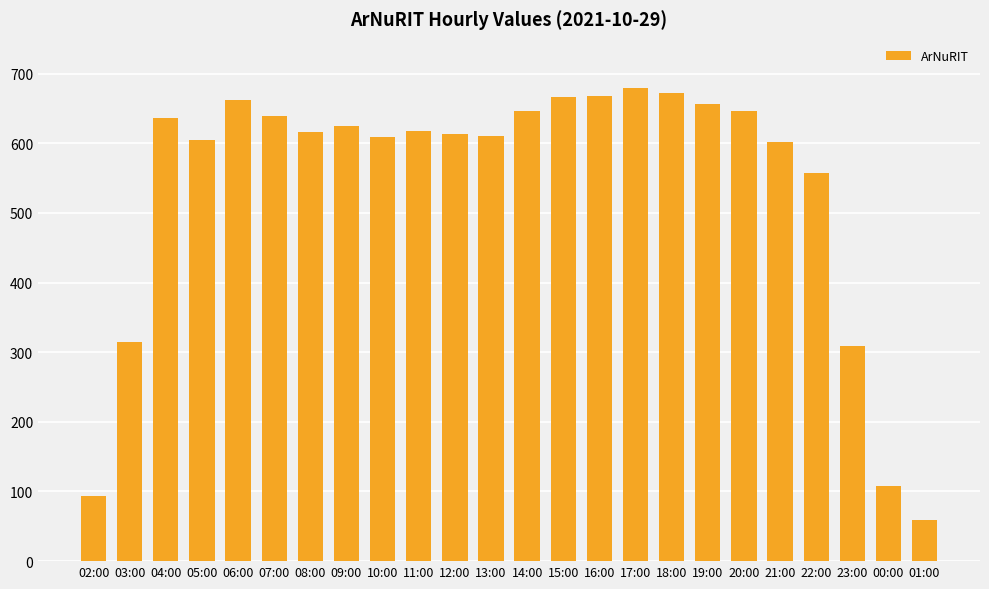

How many values are below 617?

12